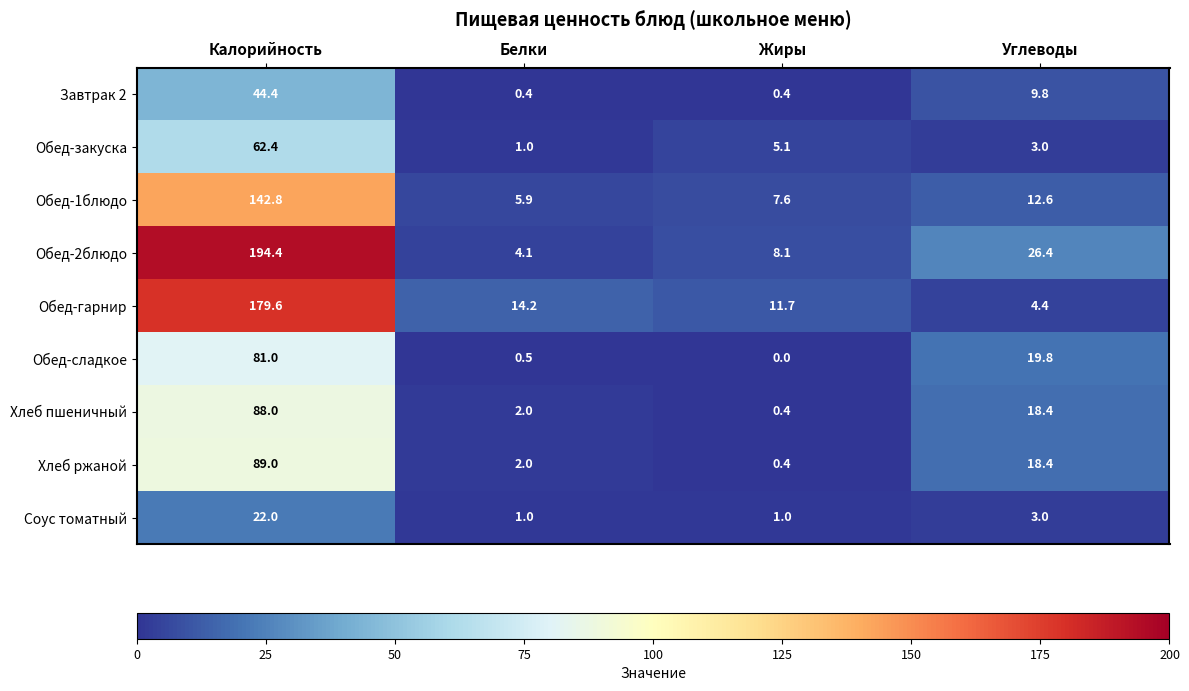

The Обед-2блюдо series shows 8.1 at Жиры. True or false?

True